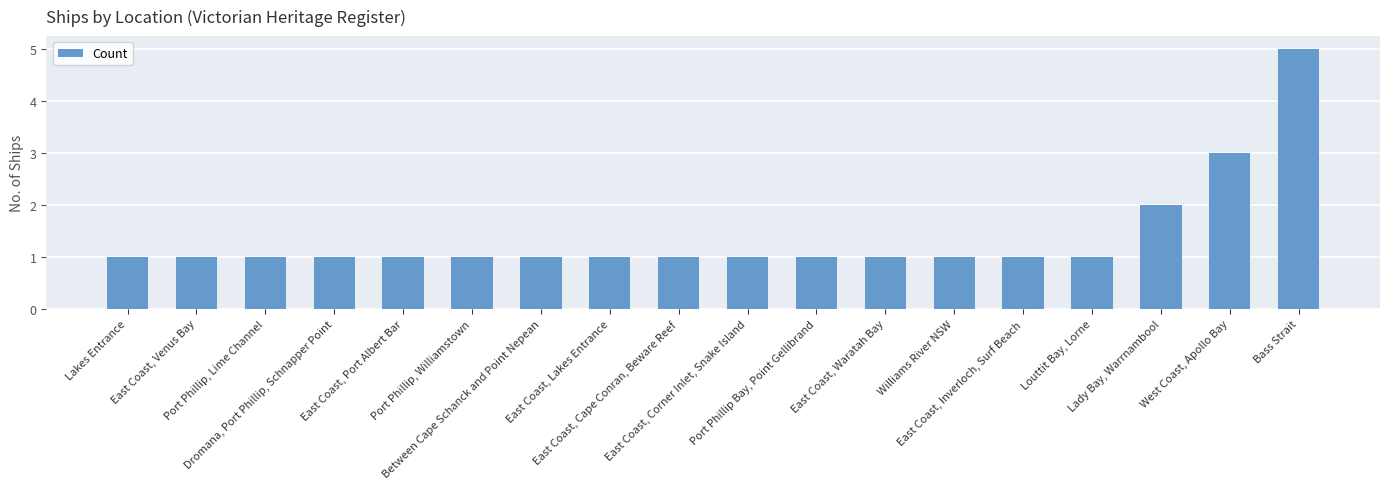

How many values are between 1 and 2?

16